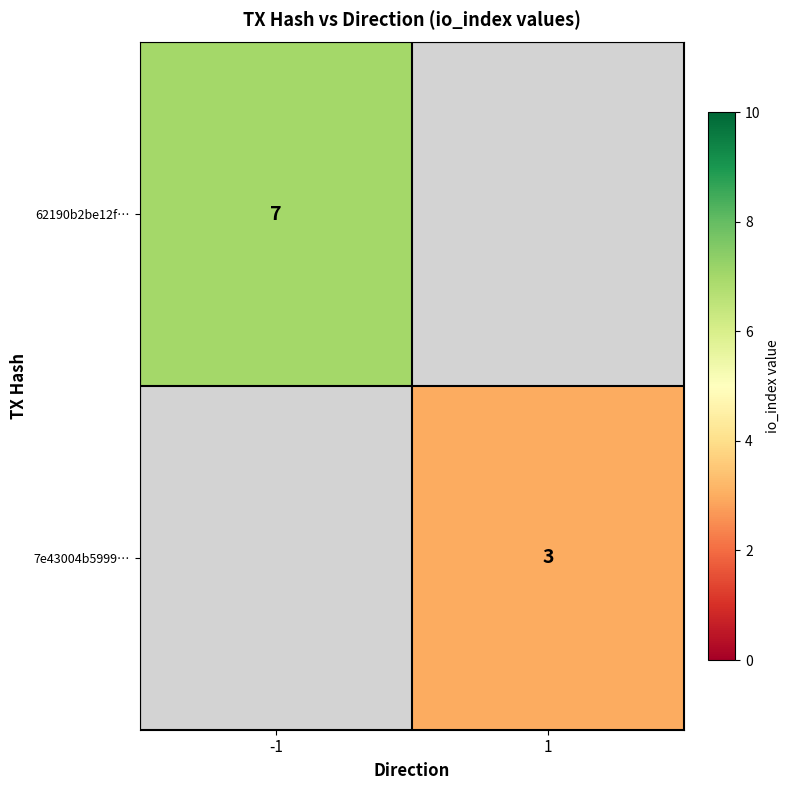

Between 1 and -1, which is larger?

-1